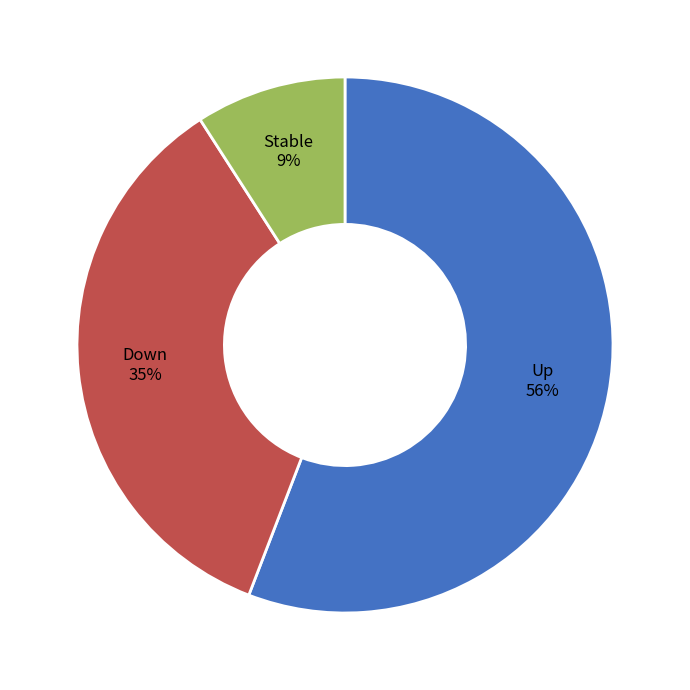

To the nearest percent, what is the difference between the largest and smallest slice percentages?

47%